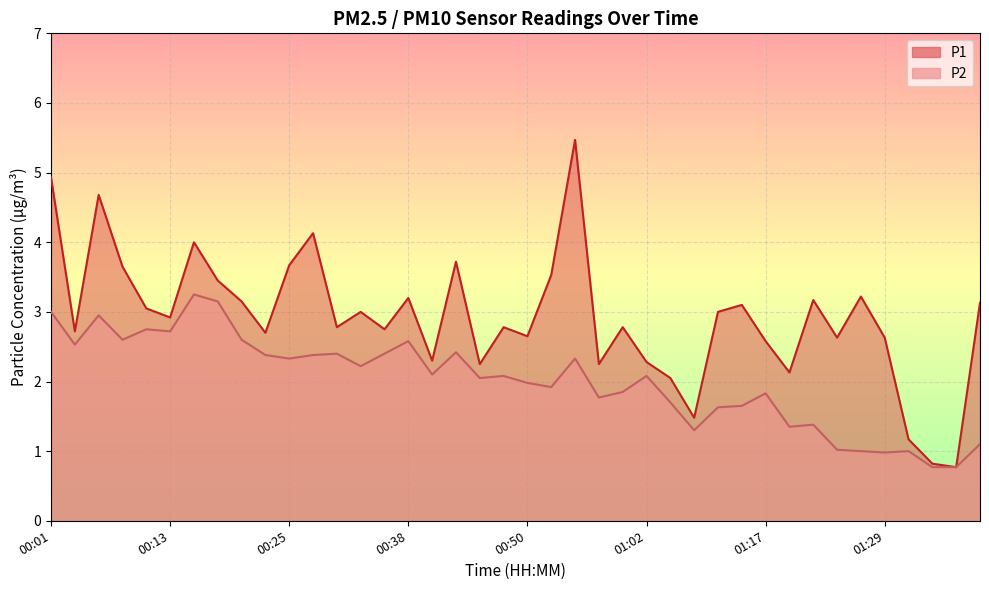

The P1 series shows 3.0 at 00:33. True or false?

True